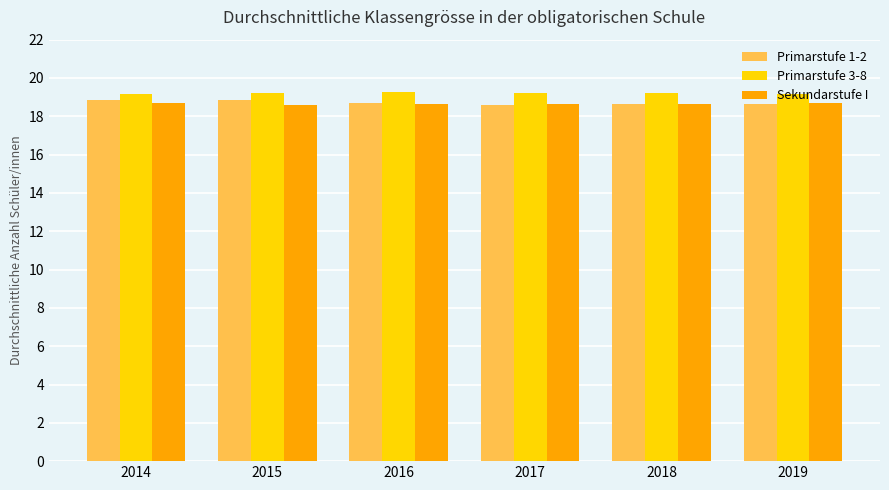

At how many categories does at least one series exceed 19?

6